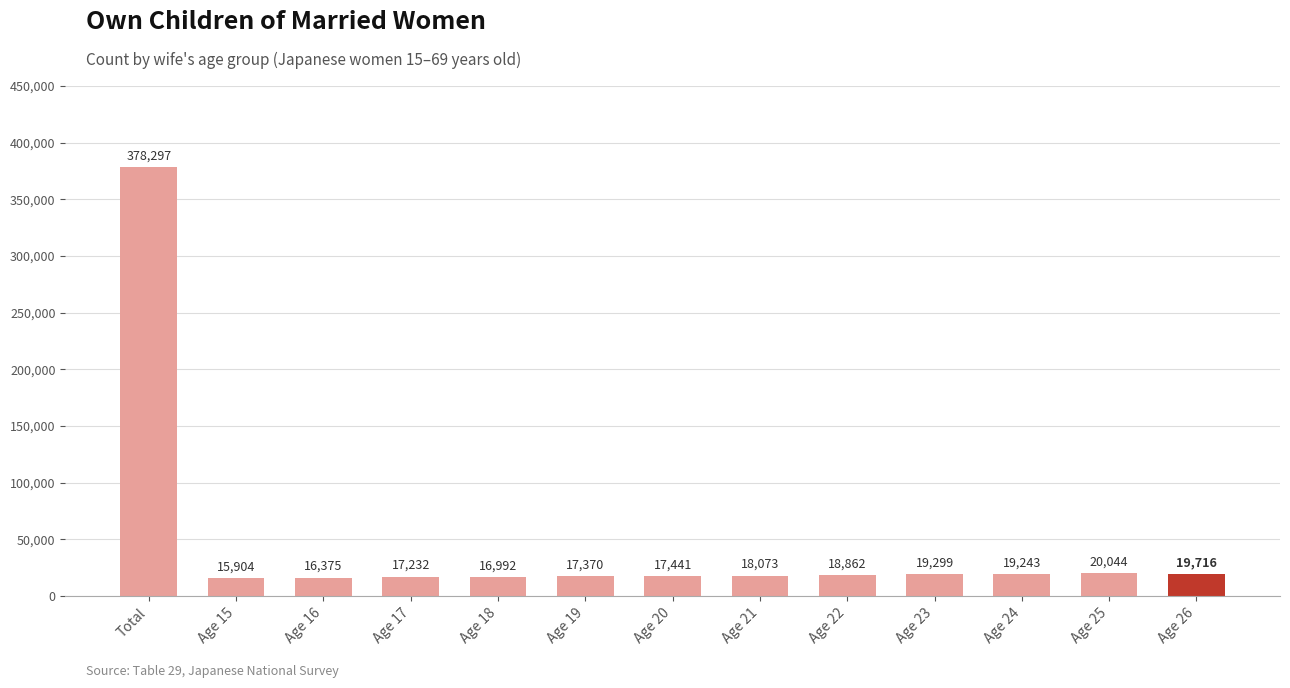

Which label corresponds to the smallest value in the chart?

Age 15